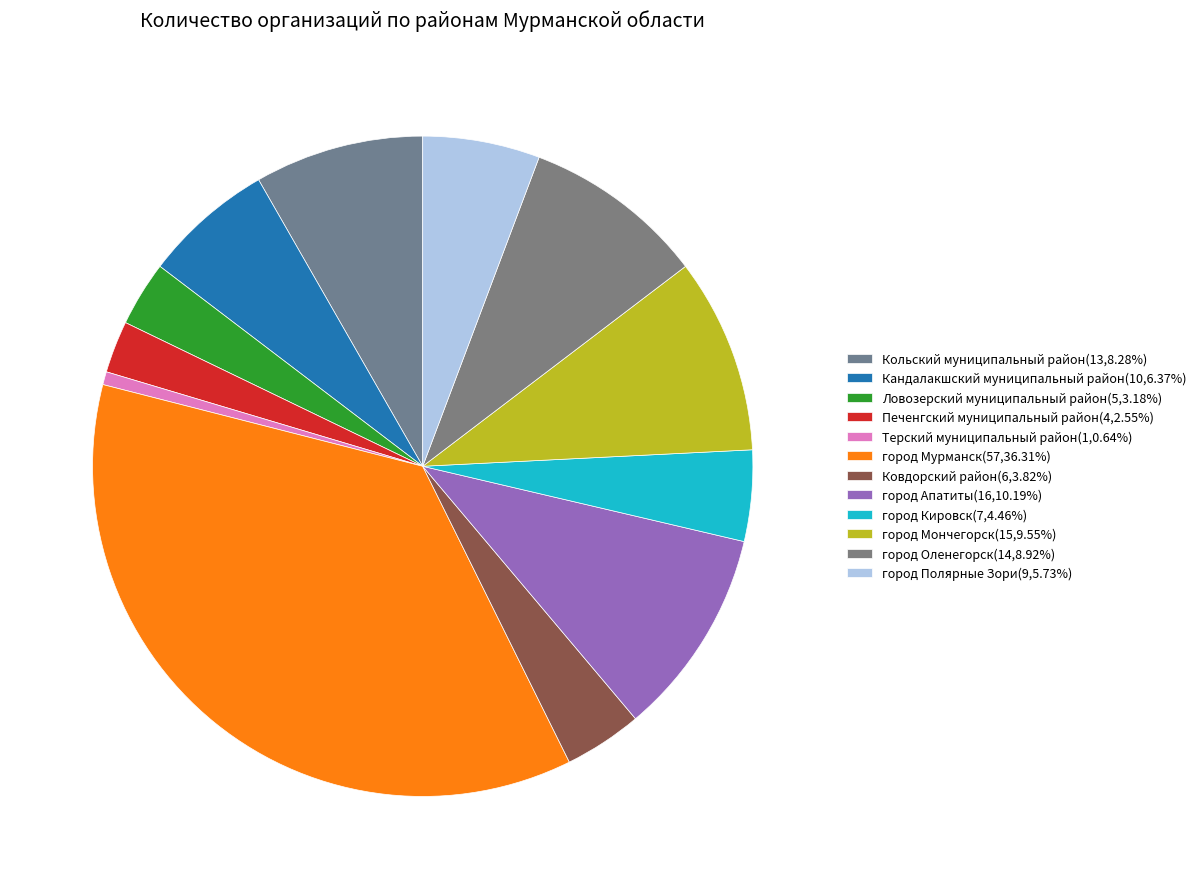

True or false: Печенгский муниципальный район accounts for 14% of the total.

False